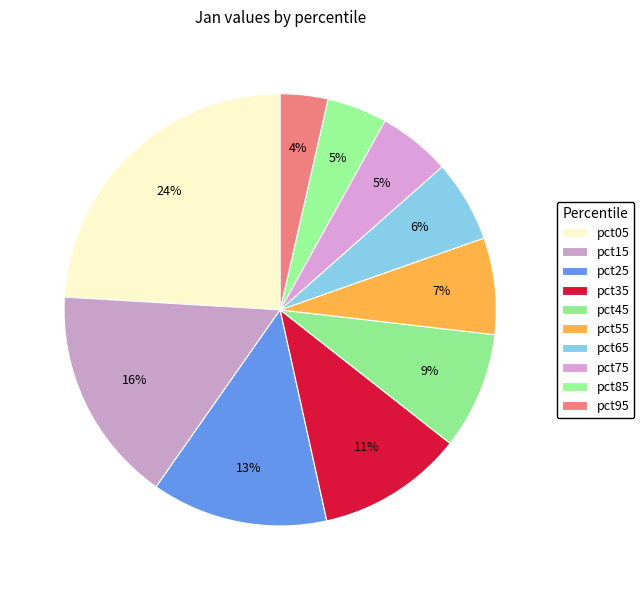

Which category has the smallest portion of the pie?

pct95